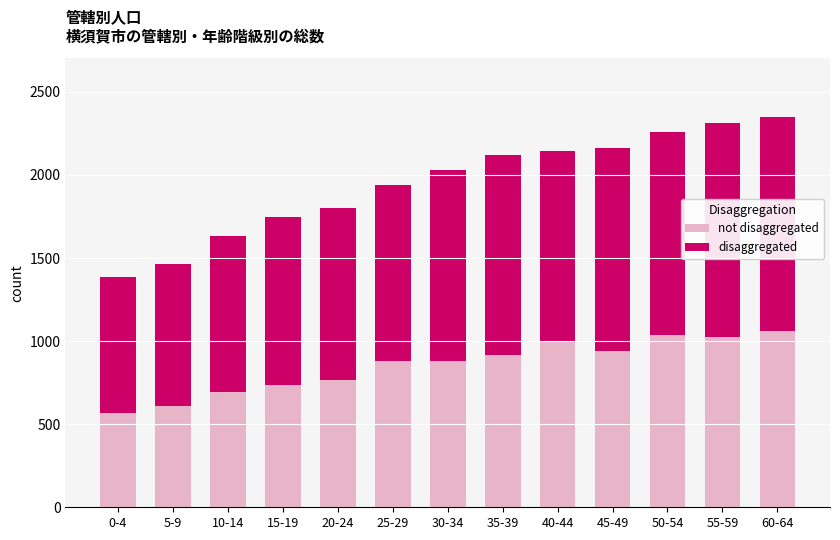

What is the total value across all series at 10-14?

1634